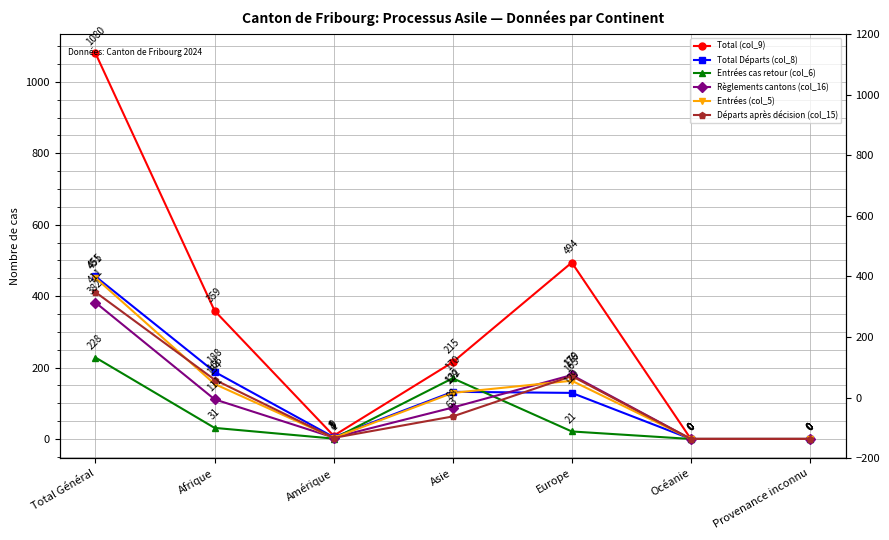

Which has a higher value, Afrique or Asie?

Afrique